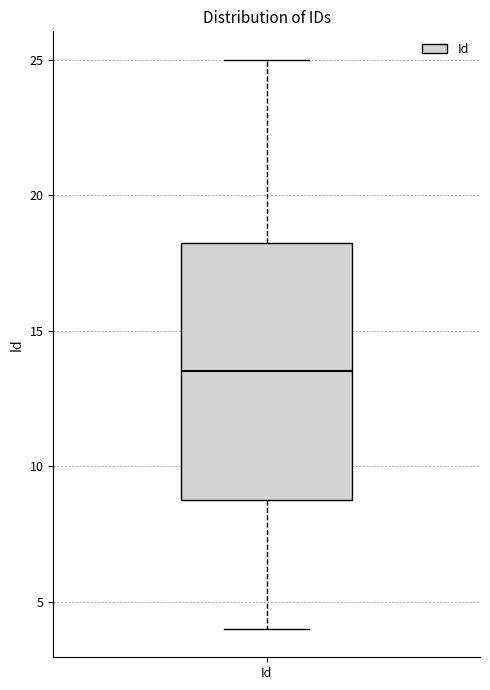

Read this box plot against the y-axis: the position of the median line, the range covered by the box, and the ends of both whiskers. The values are not printed on the chart, so give them approximately, as read against the axis.

median 13.5, box 9.0 to 18.5, whiskers 4.0 to 25.0